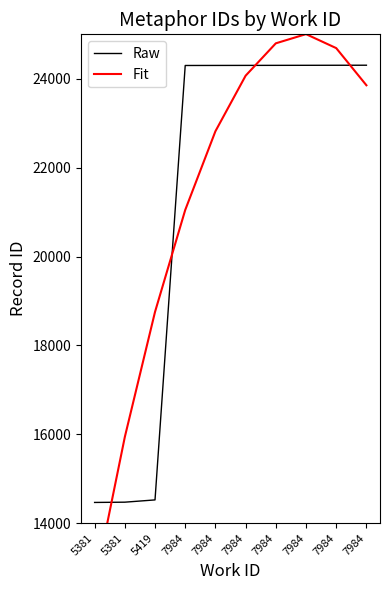

How many intersections are there between Fit and Raw?

4